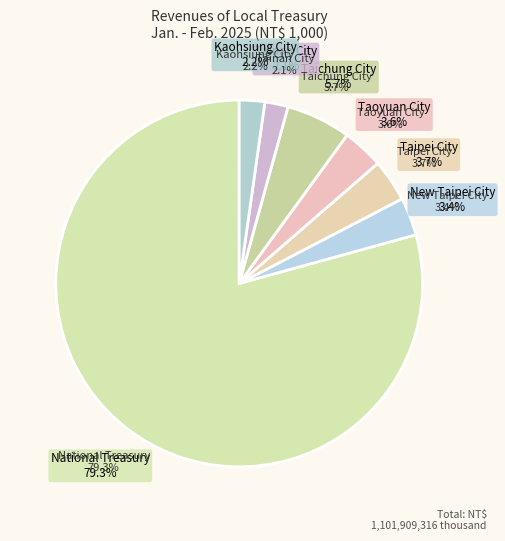

How many slices are in this pie chart?

7